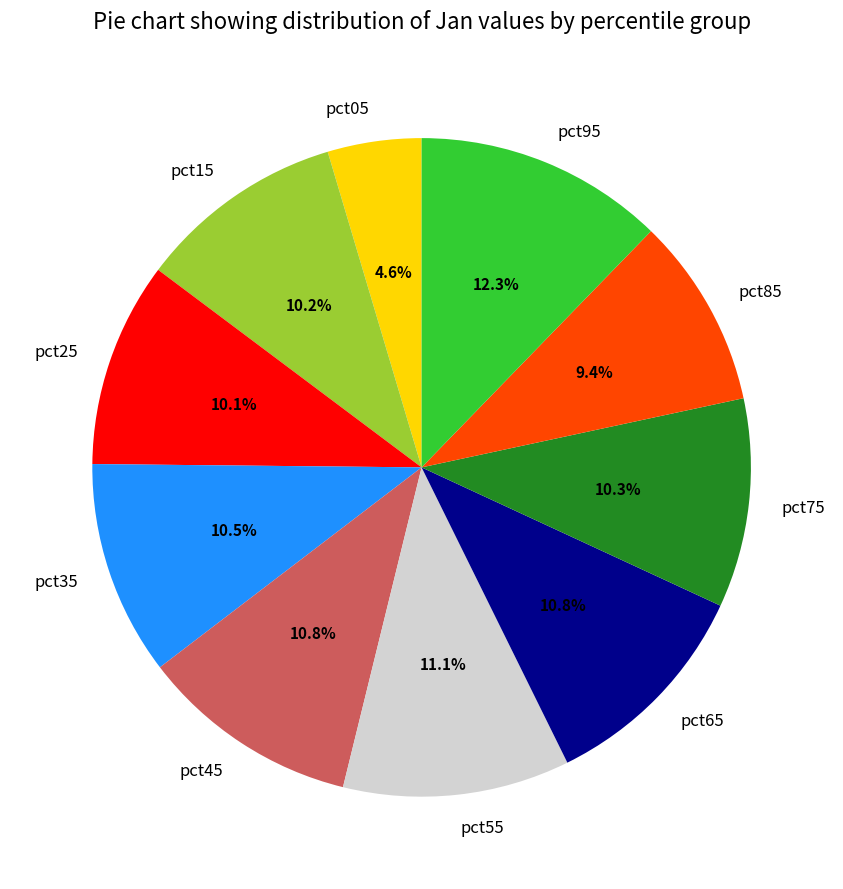

How many segments does this pie chart have?

10